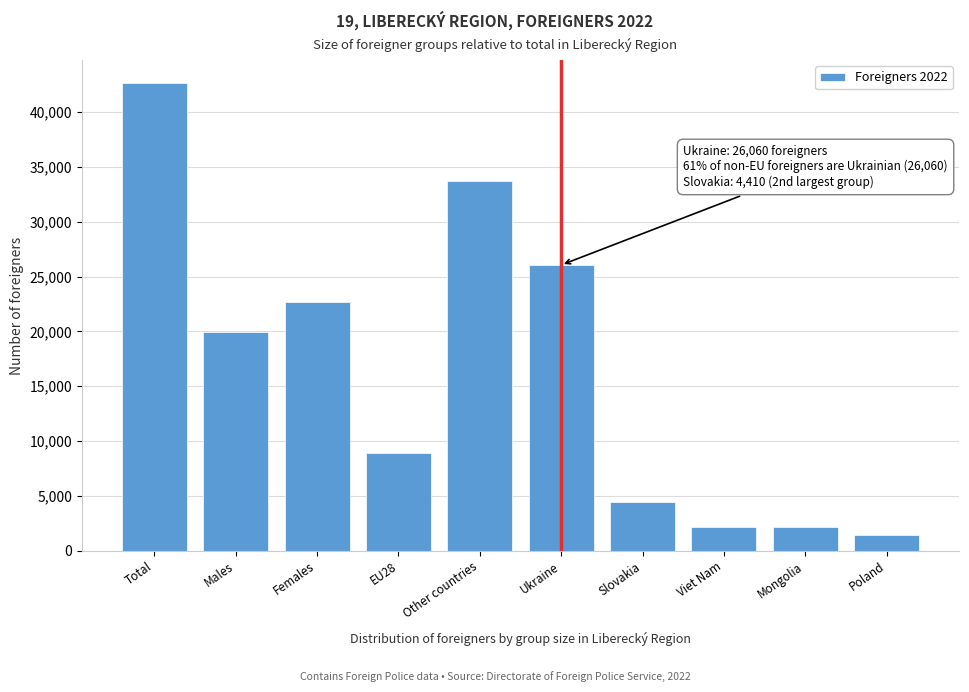

Where is the data nearest to the value 22015?

Females